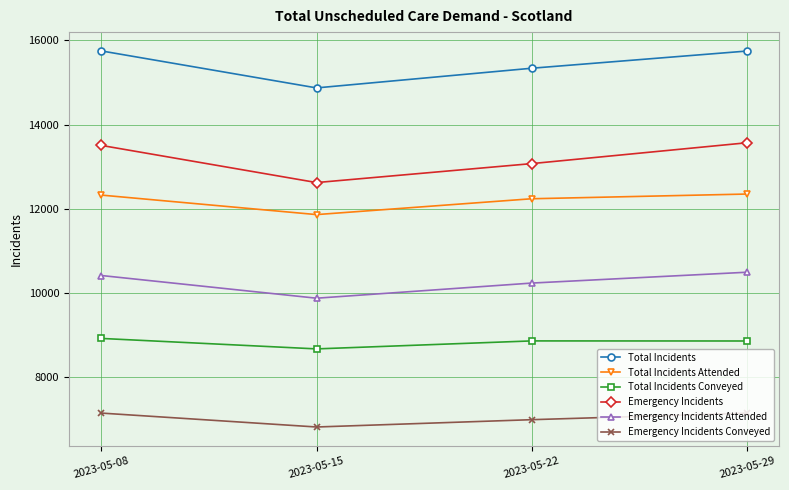

What are all the series names shown in the legend?

Total Incidents, Total Incidents Attended, Total Incidents Conveyed, Emergency Incidents, Emergency Incidents Attended, Emergency Incidents Conveyed